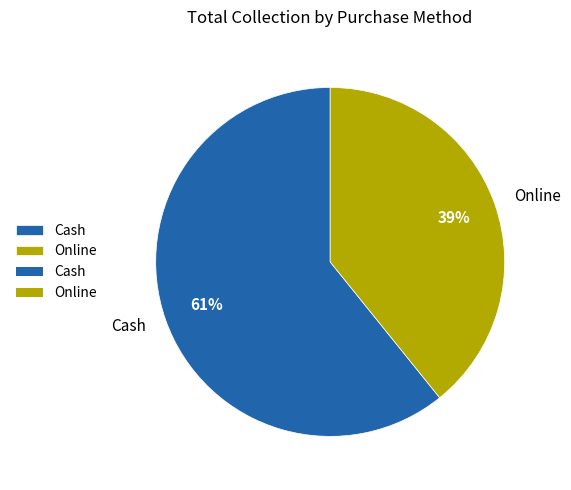

To the nearest percent, what is the combined percentage of Cash and Online?

100%